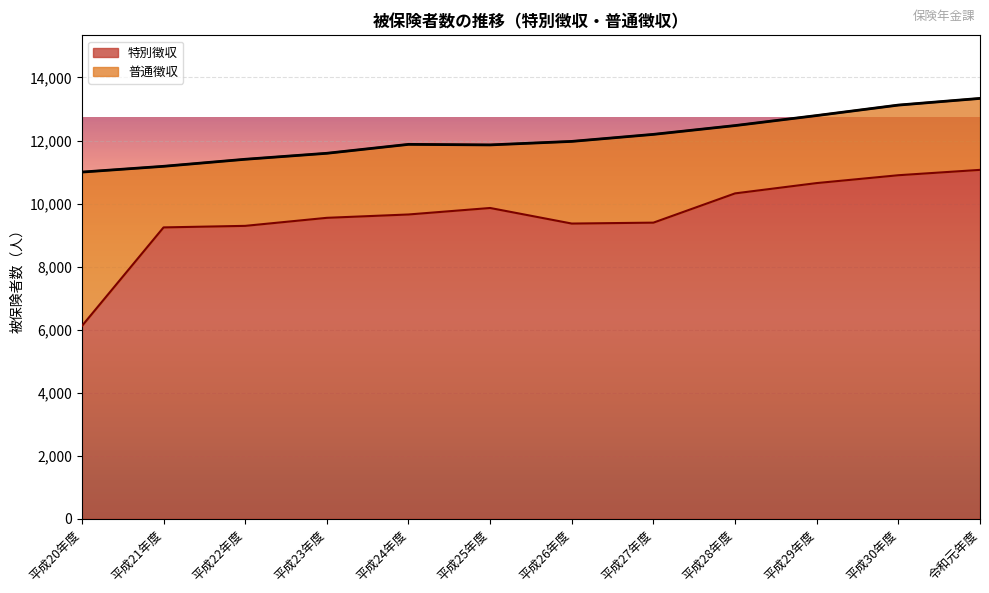

What is the value of the 10th point from the left?

10650